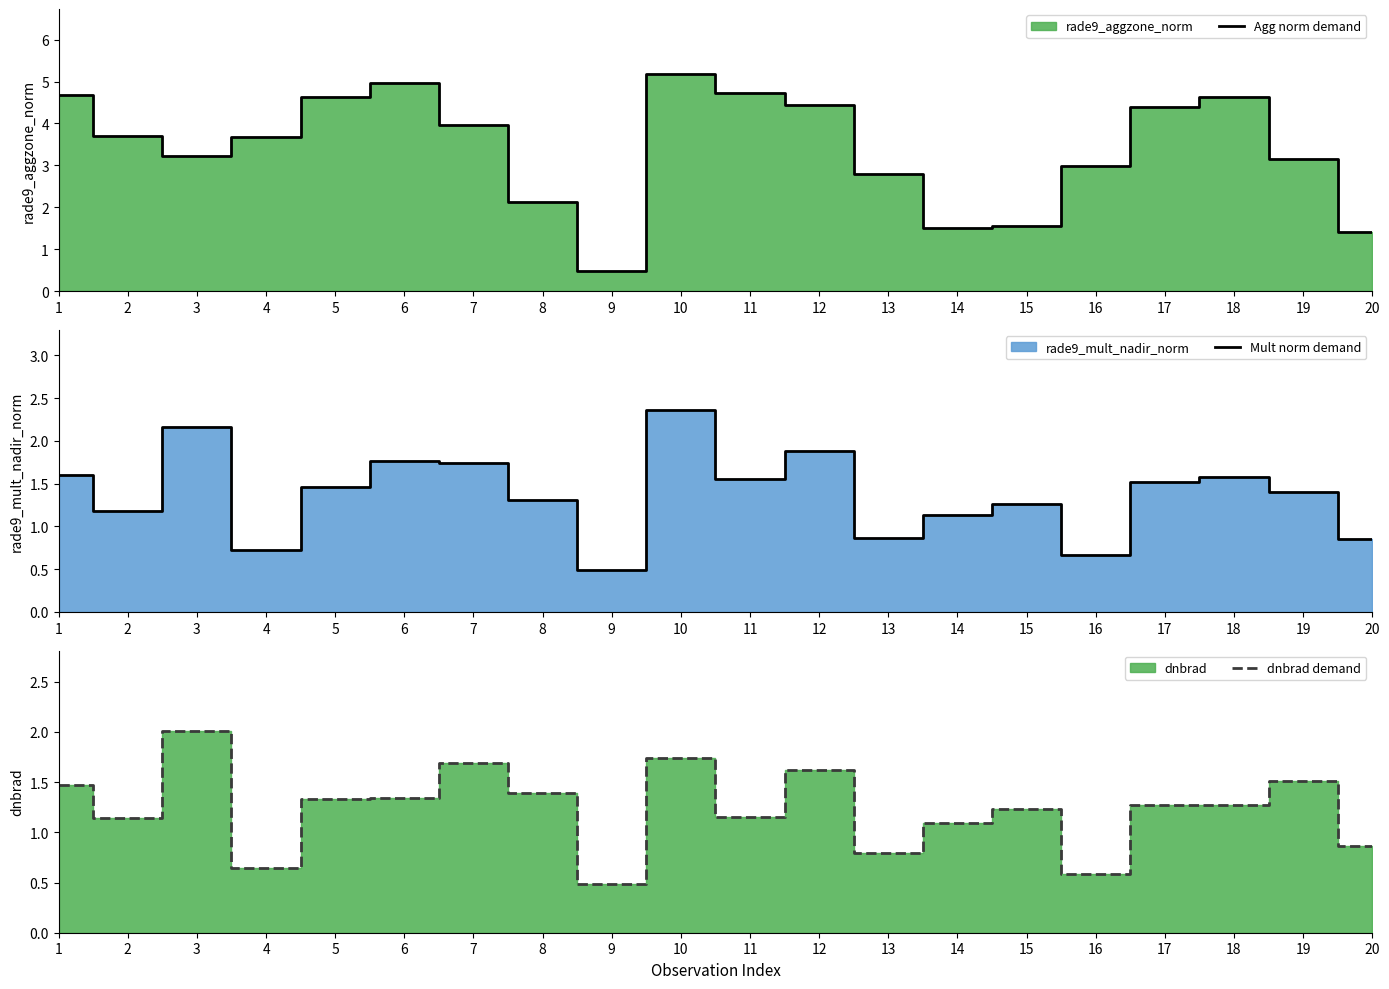

Between which two adjacent categories do Mult norm demand and dnbrad demand first intersect?

7 and 8